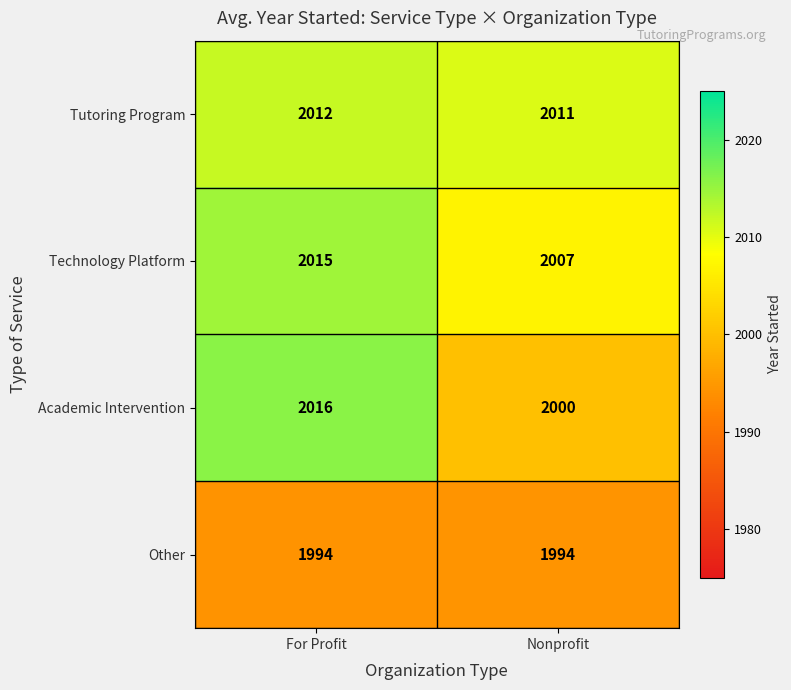

Is it true that Academic Intervention equals 921 at Nonprofit?

False